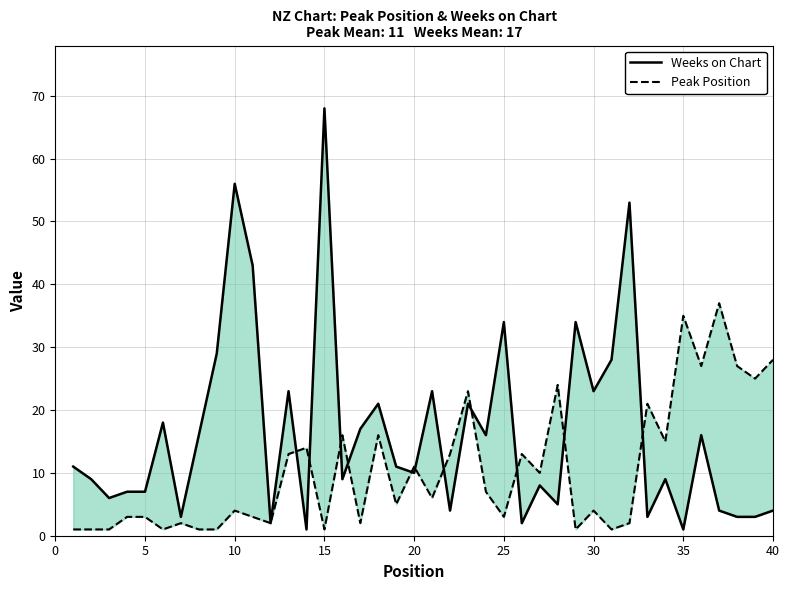

What is the average value of the Peak Position series?

11